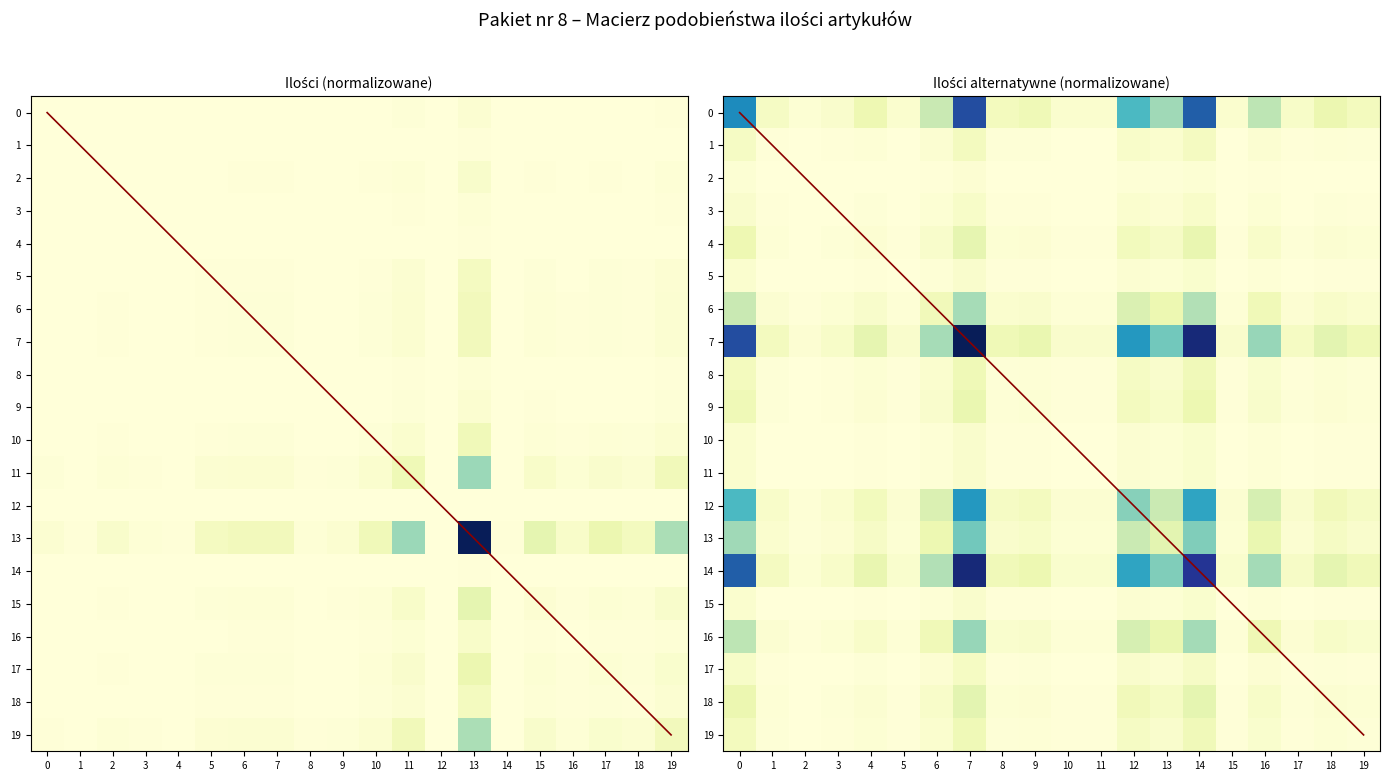

What is the sum of all 18 values?

0.9